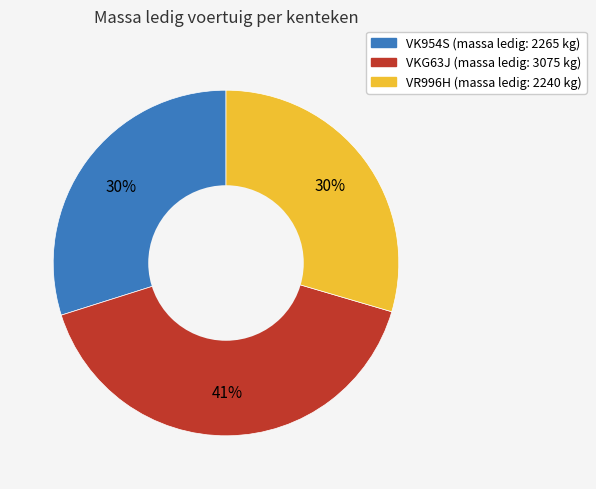

Count the number of slices in the pie.

3